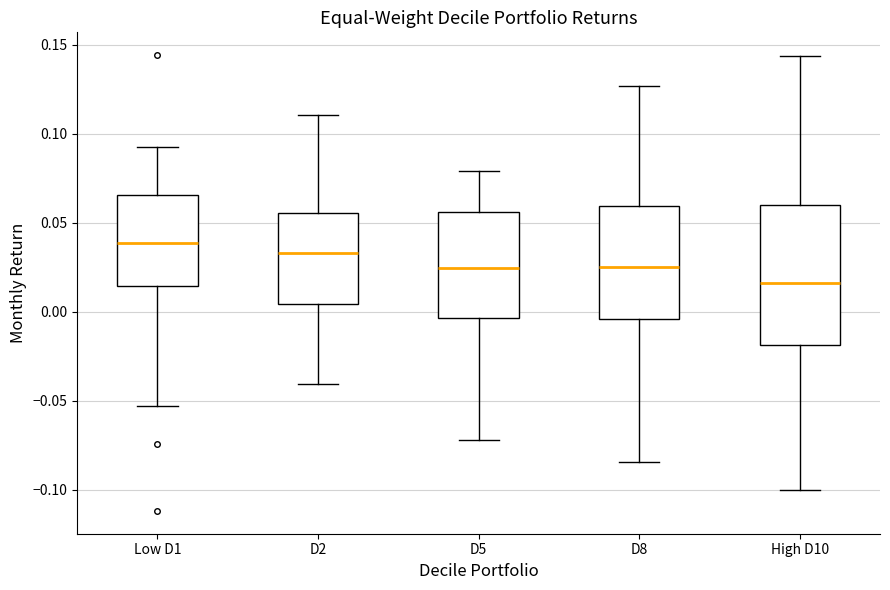

Which box is the tallest, from its lower edge to its upper edge?

High D10